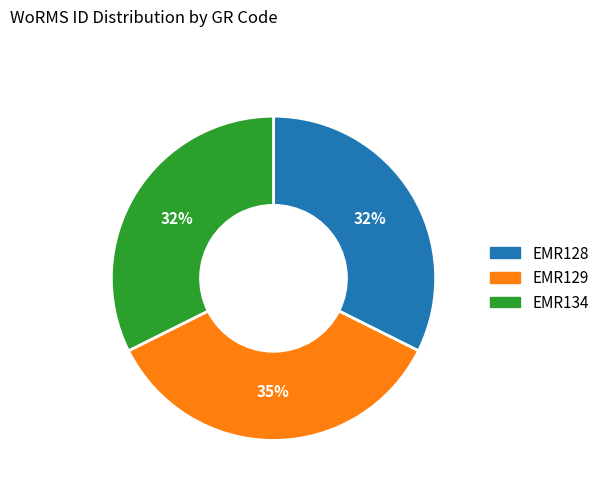

Which category has the biggest portion of the pie?

EMR129